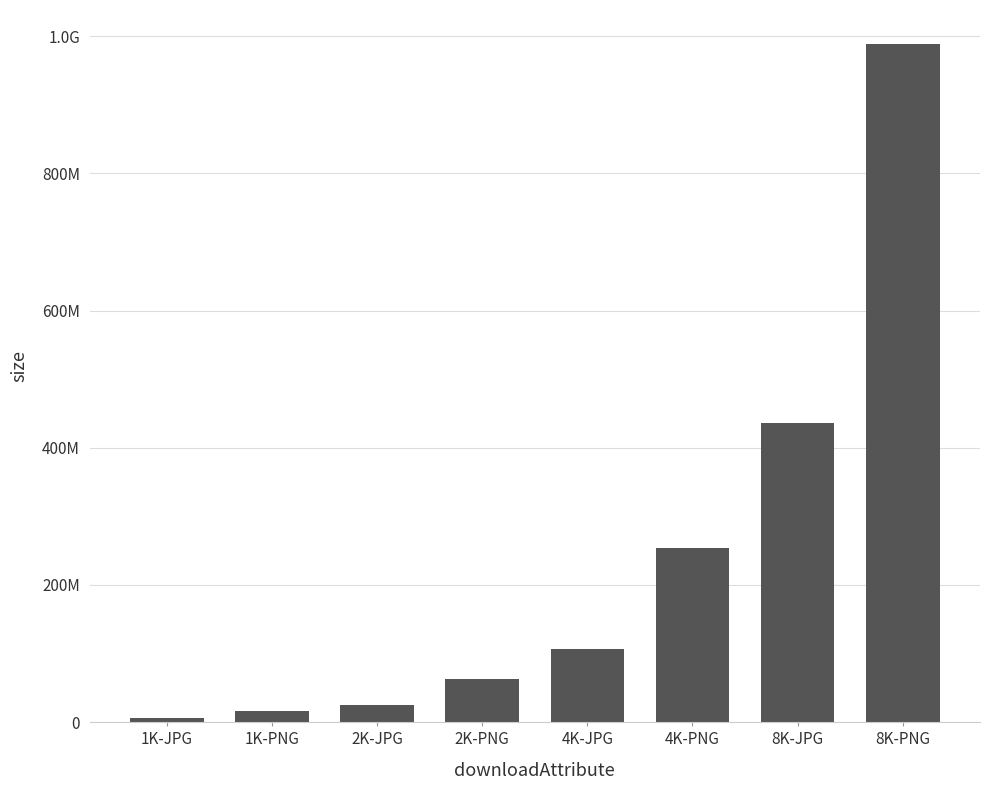

The chart shows a value of 16033894 at 2K-PNG. True or false?

False